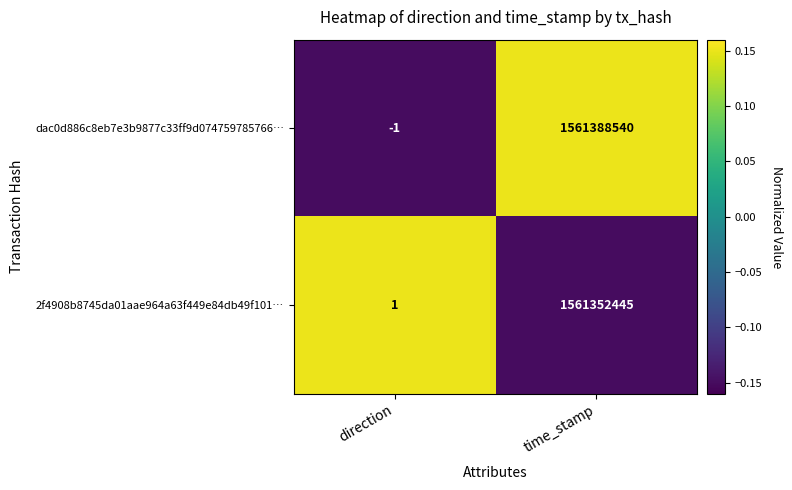

The dac0d886c8eb7e3b9877c33ff9d074759785766… series shows 832052138 at time_stamp. True or false?

False